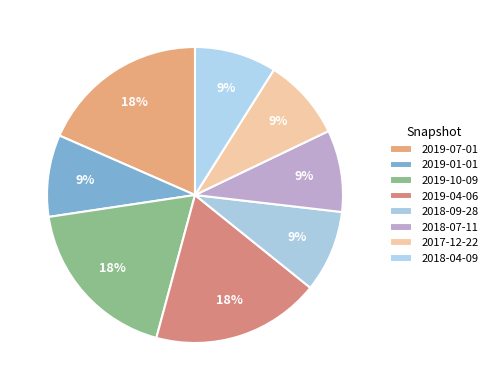

To the nearest percent, what is the average slice percentage?

12%